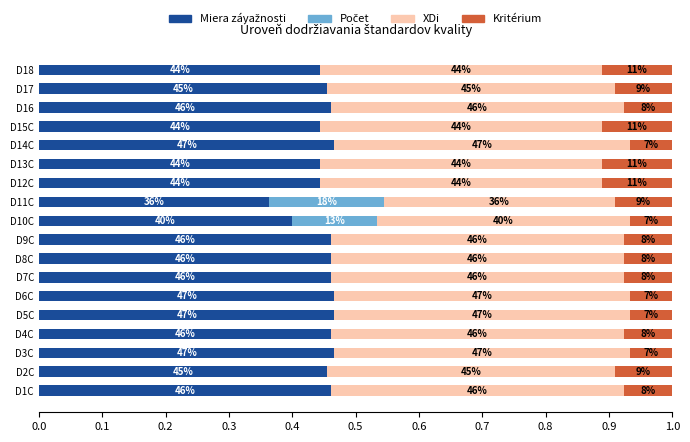

What is the sum of all Počet values?

0.3